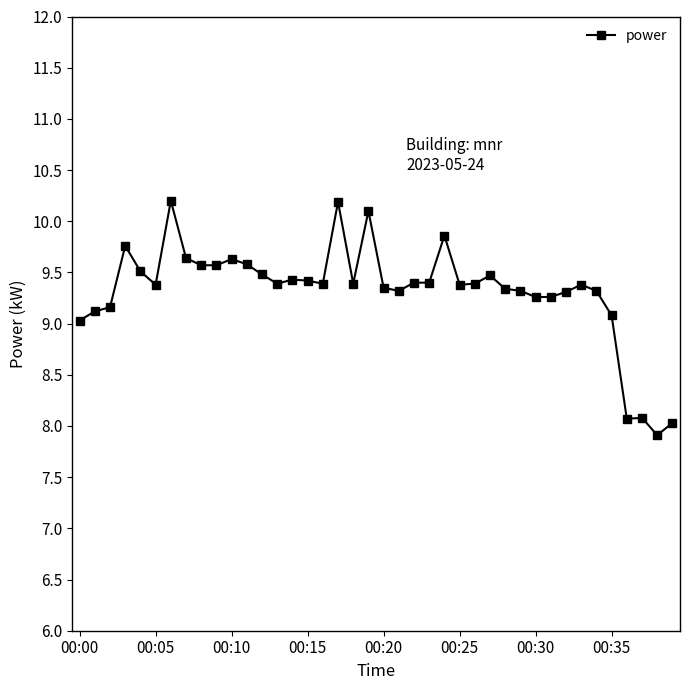

True or false: there are more than 2 points higher than both neighbors.

True